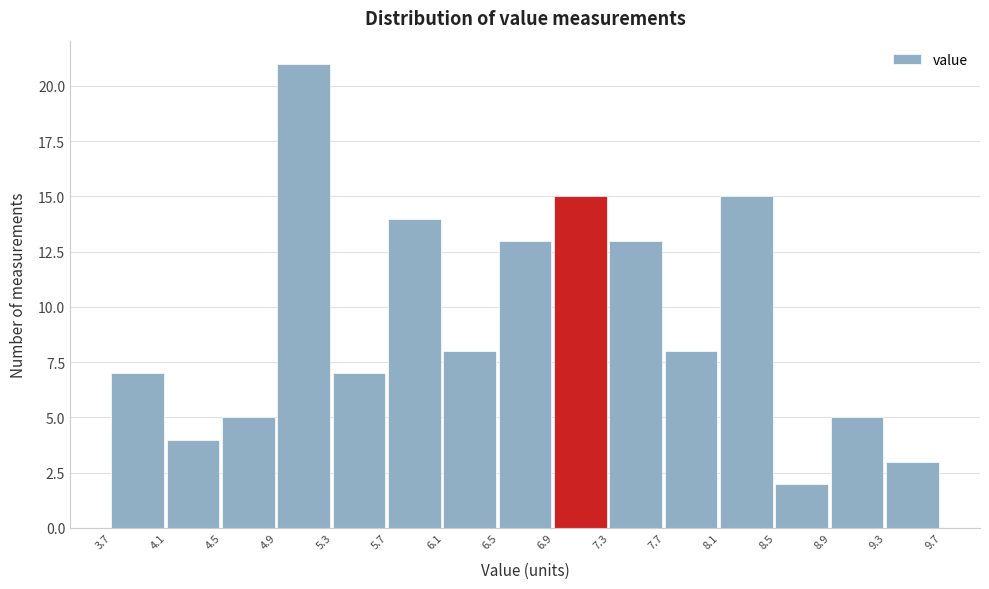

Reading left to right, transcribe this chart: for each bar, give the range it covers on the x-axis and its height. The values are not printed on the chart, so give them approximately, as read against the axis.

3.7 to 4.1: 7
4.1 to 4.5: 4
4.5 to 4.9: 5
4.9 to 5.3: 21
5.3 to 5.7: 7
5.7 to 6.1: 14
6.1 to 6.5: 8
6.5 to 6.9: 13
6.9 to 7.3: 15
7.3 to 7.7: 13
7.7 to 8.1: 8
8.1 to 8.5: 15
8.5 to 8.9: 2
8.9 to 9.3: 5
9.3 to 9.7: 3